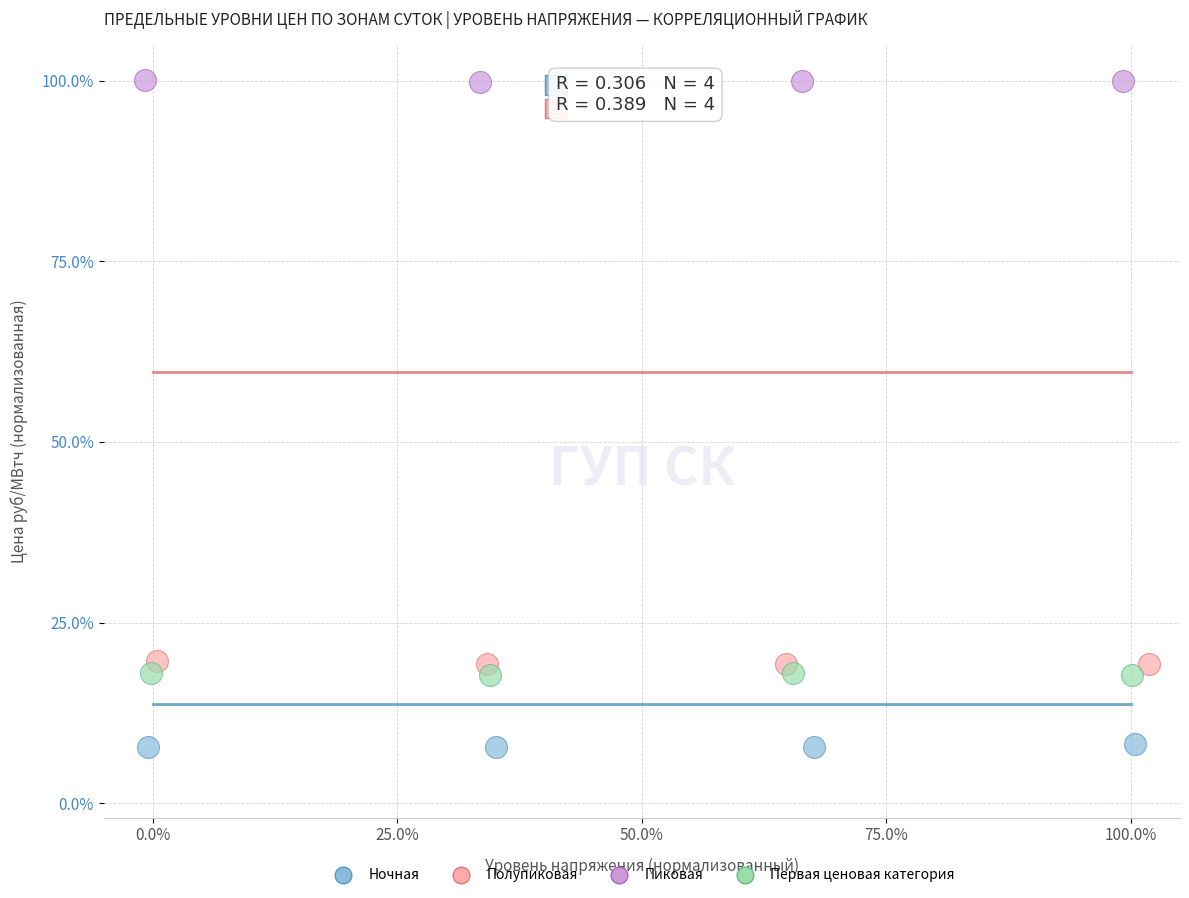

Which series contains the lowest Y value?

Ночная